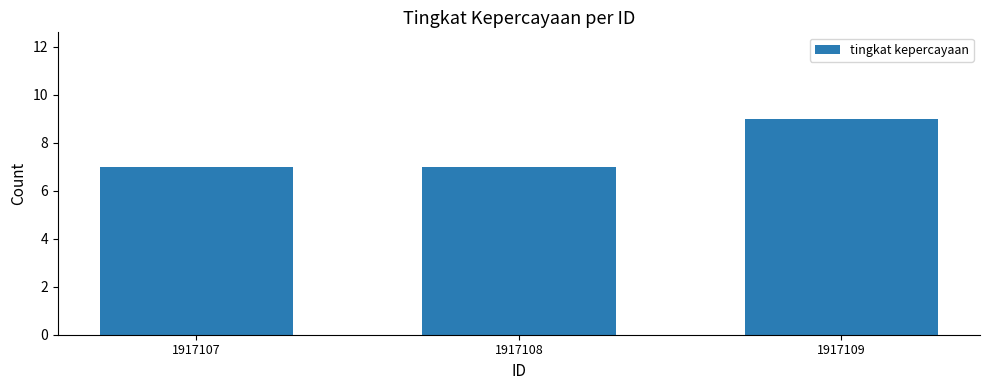

Is it true that the value at 1917109 is 9?

True